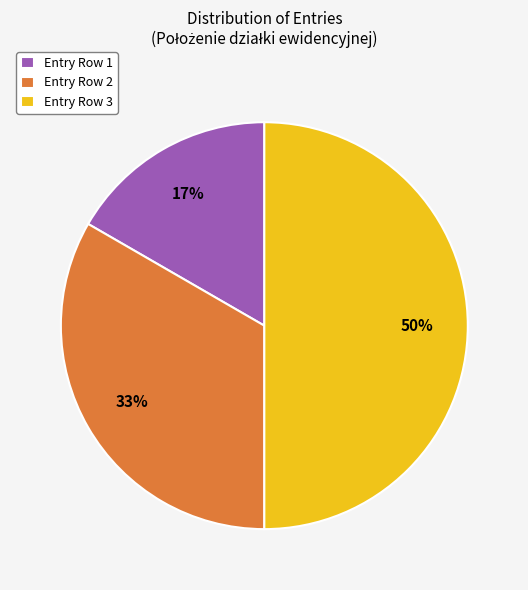

What is the smallest slice in the pie chart?

Entry Row 1